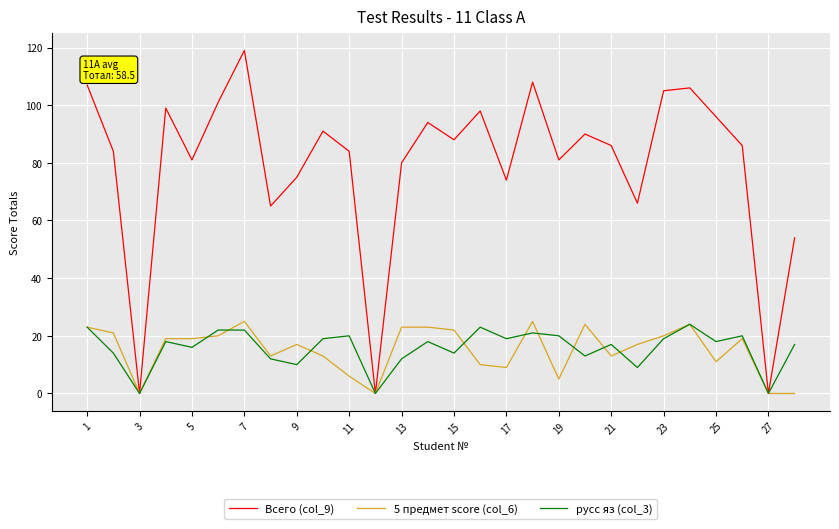

What is the maximum value shown in the chart?

119